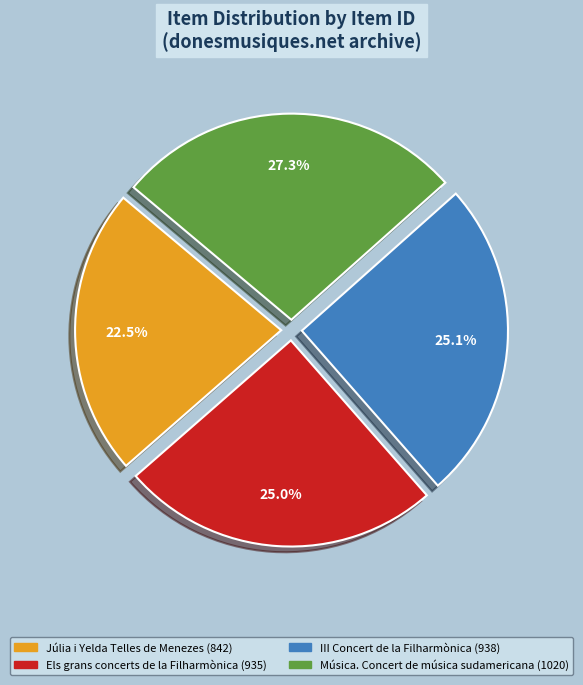

Do Música. Concert de música sudamericana (1020) and III Concert de la Filharmònica (938) together represent more than half of the pie?

Yes